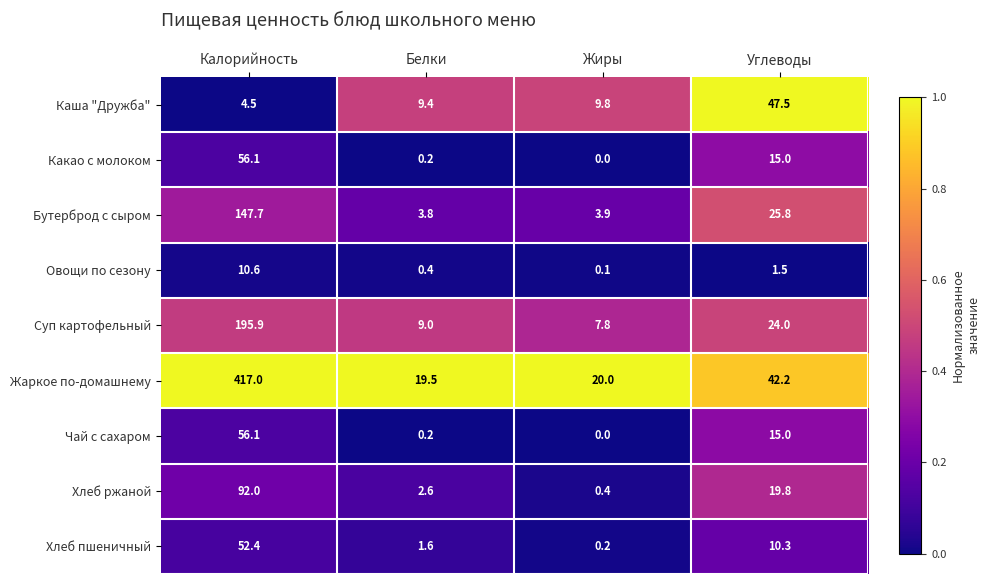

The Хлеб пшеничный series shows 1.6 at Белки. True or false?

True